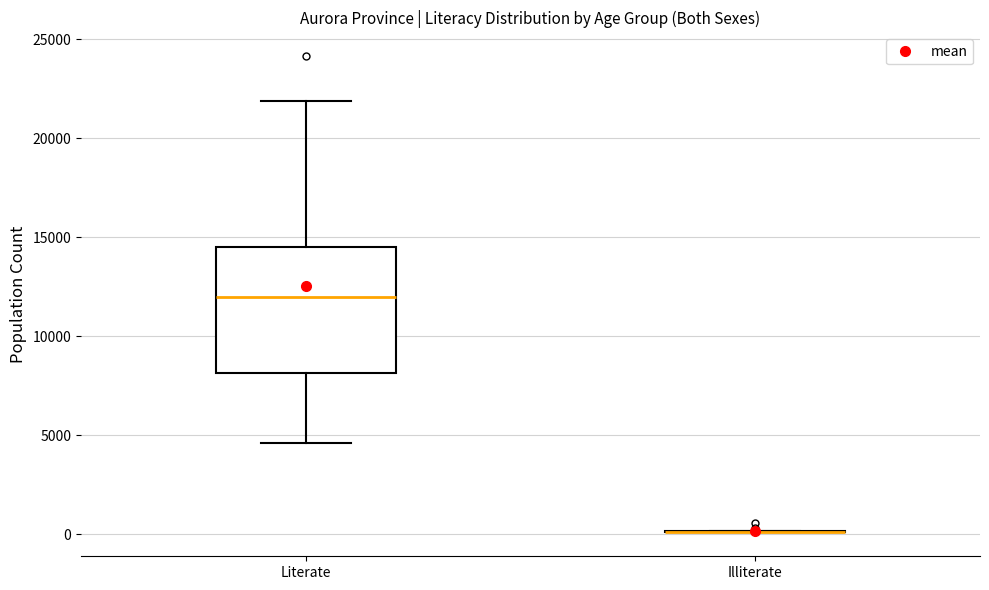

Comparing the boxes themselves (not the whiskers), which one is the tallest?

Literate